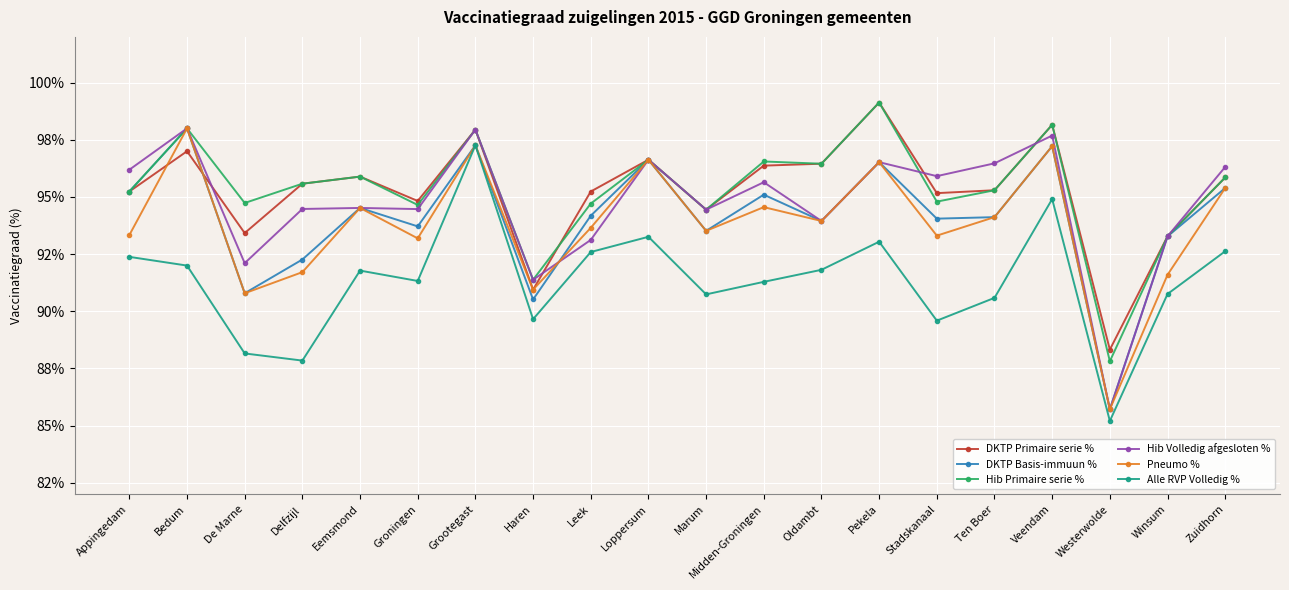

Rank the series by their maximum value, from lowest to highest.

Alle RVP Volledig %, DKTP Basis-immuun %, Hib Volledig afgesloten %, Pneumo %, DKTP Primaire serie %, Hib Primaire serie %